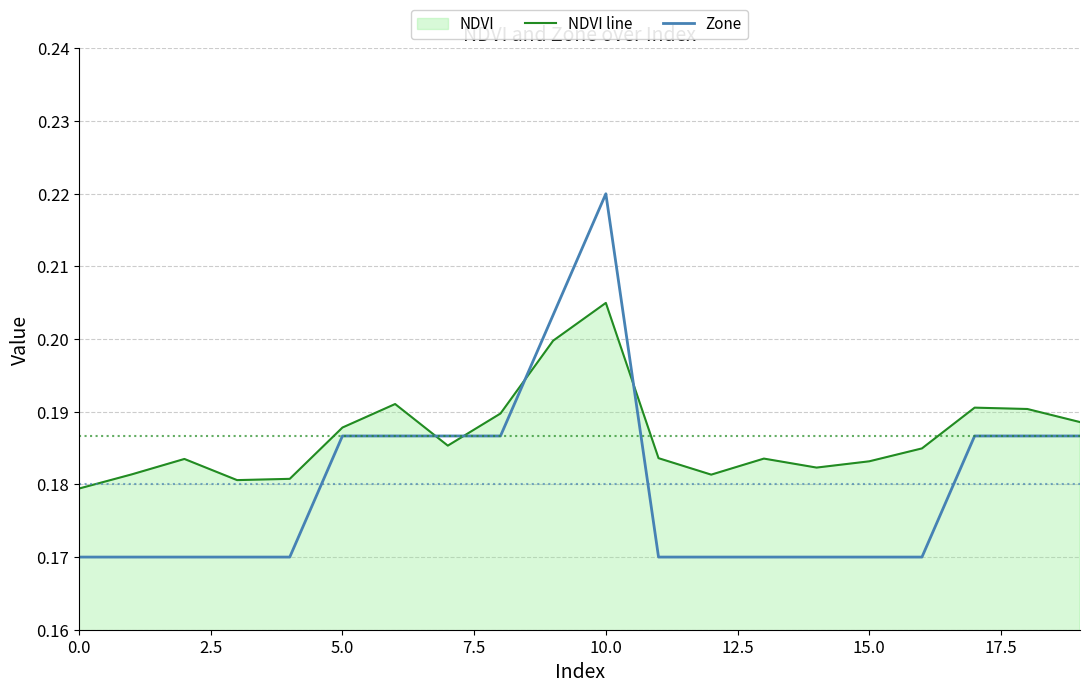

What value does the NDVI line series have at 14?

0.2